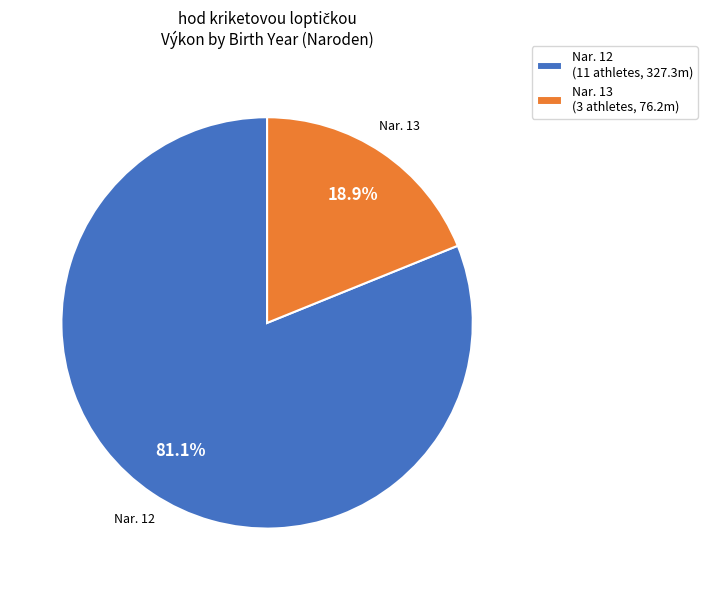

Rank the categories by value from highest to lowest.

Nar. 12 (11 athletes, 327.3m), Nar. 13 (3 athletes, 76.2m)